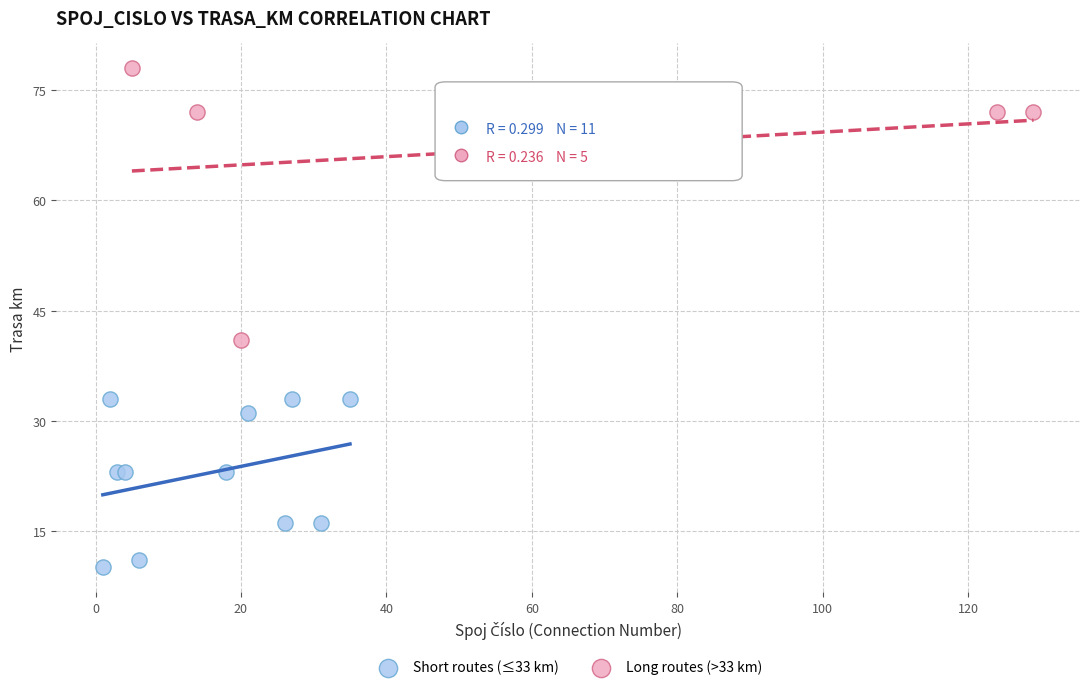

Which series contains the highest Y value?

Long routes (>33 km)